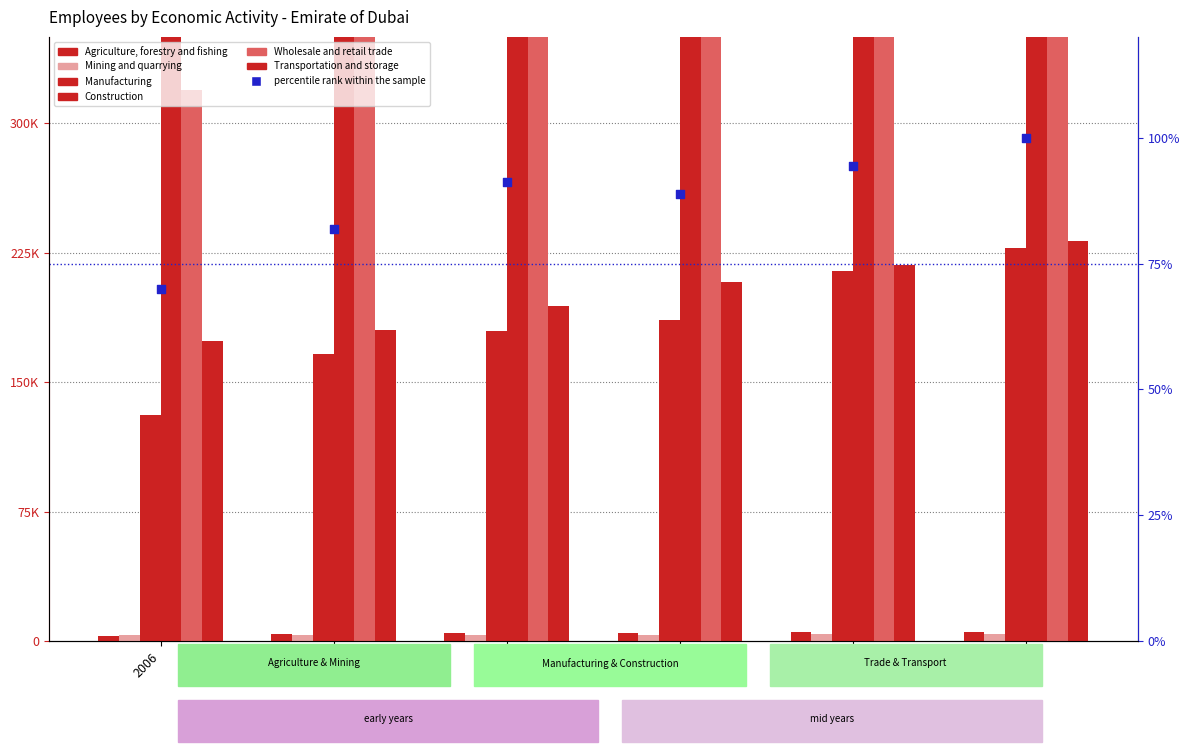

At which category is the sum across all series the highest?

2011